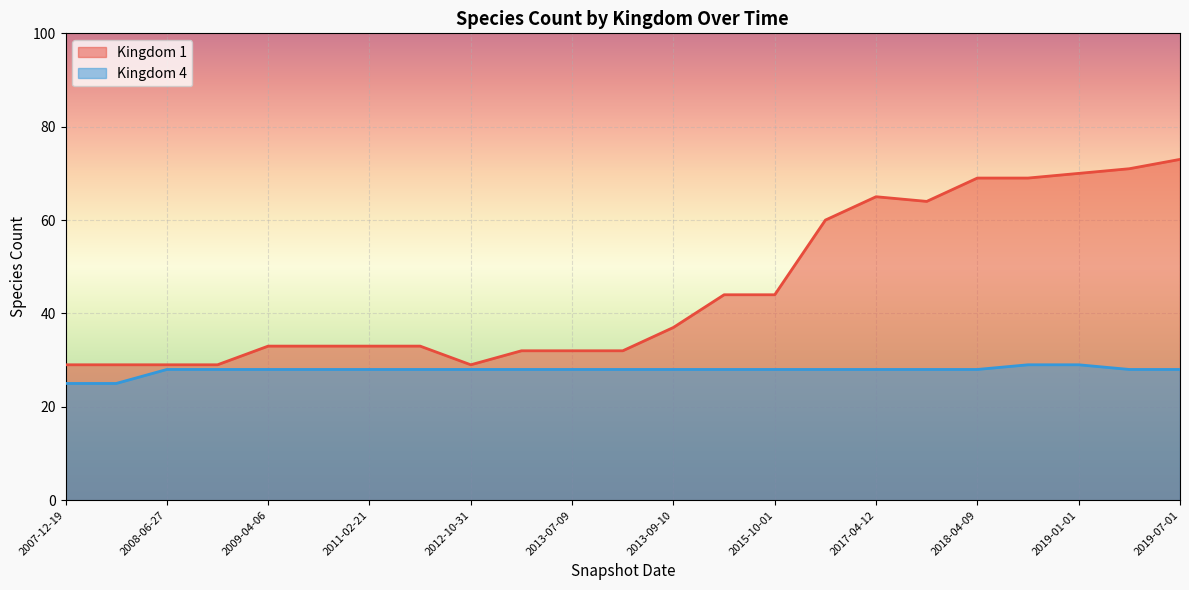

True or false: Kingdom 1 and Kingdom 4 cross at least once.

False